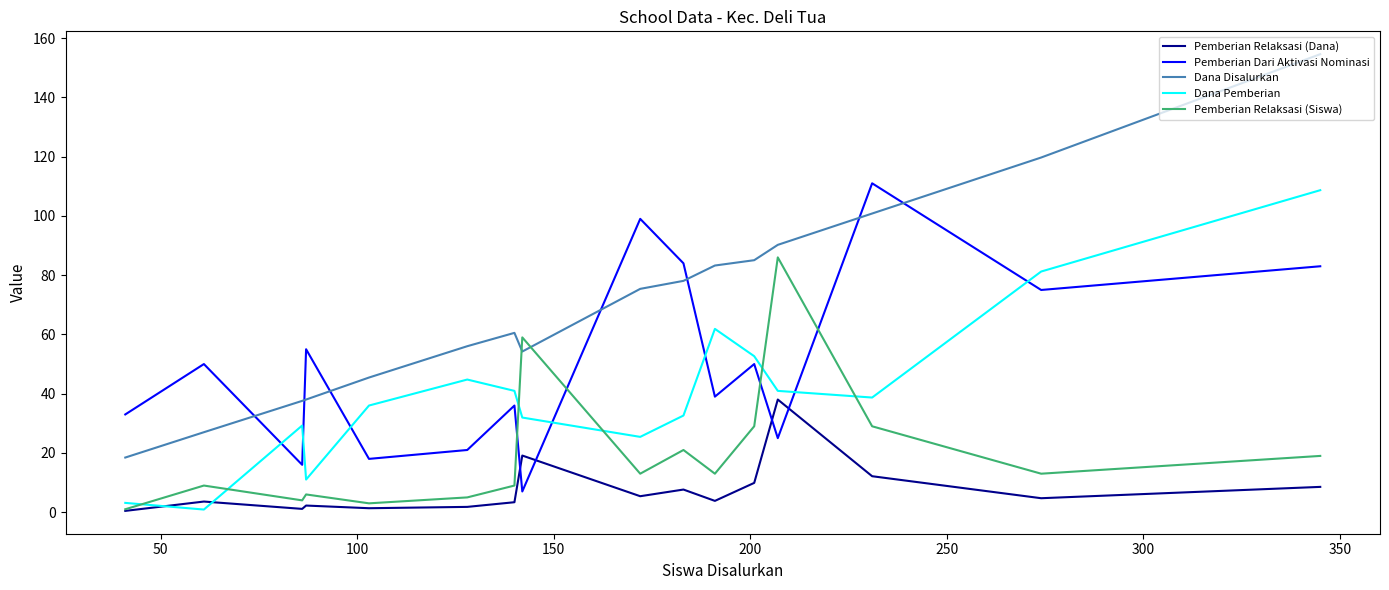

Which series has the largest range (max minus min)?

Dana Disalurkan